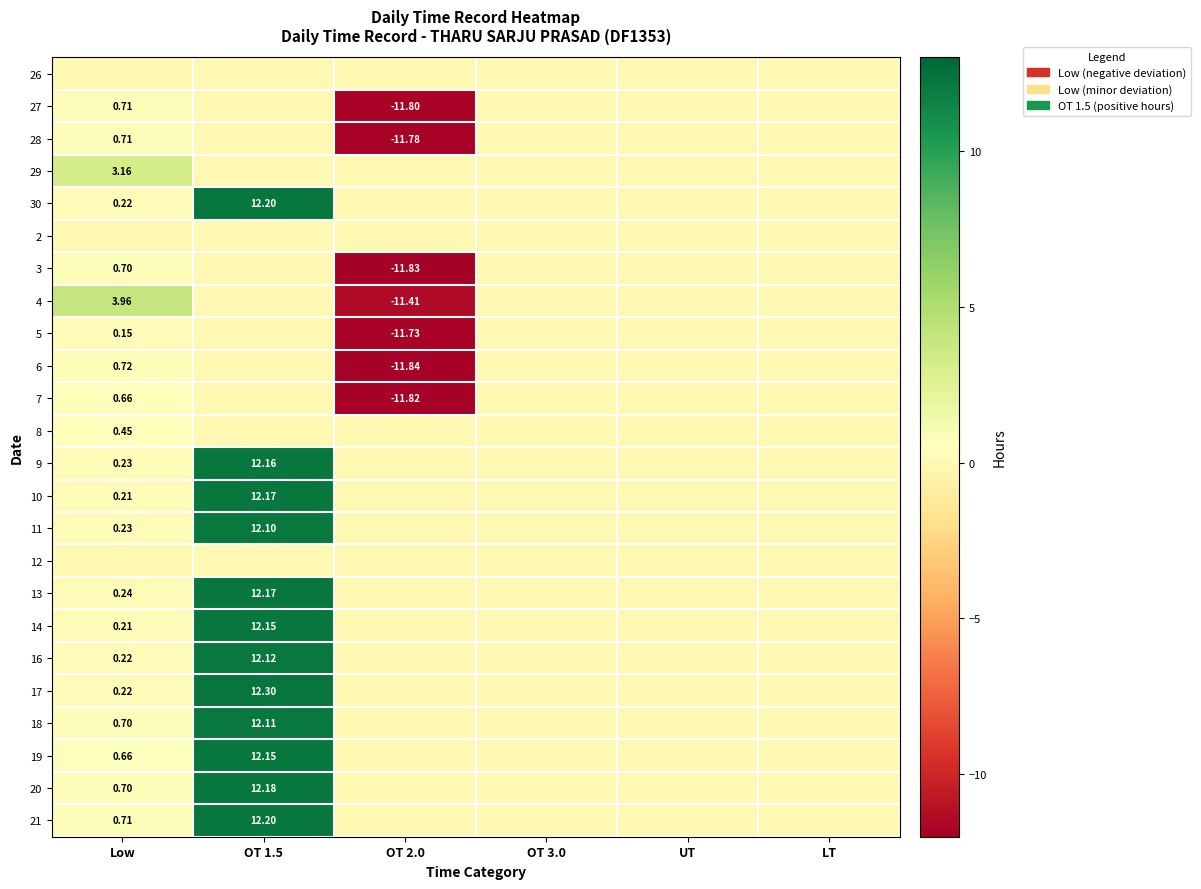

Read the 29 value at Low.

3.2